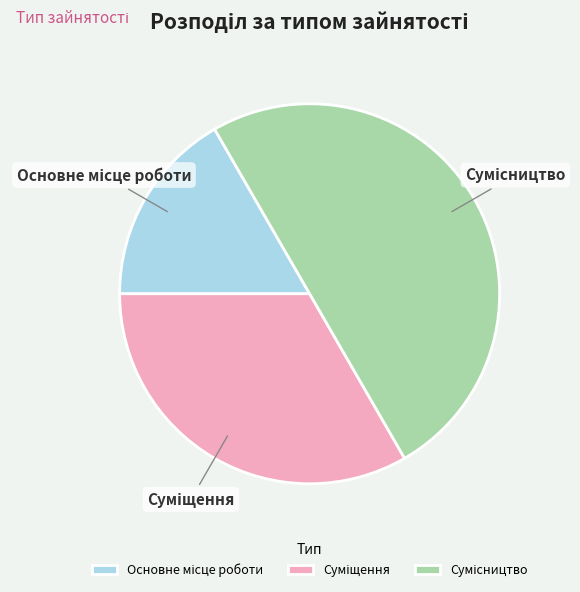

Count the number of slices in the pie.

3